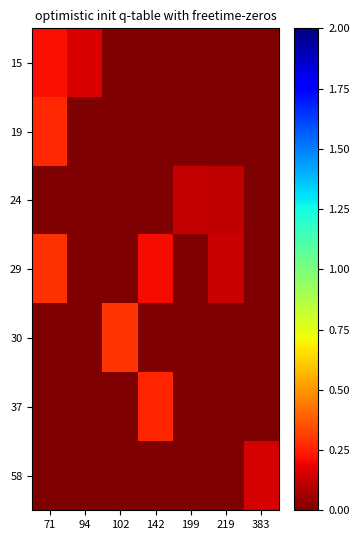

At which category does the chart reach its peak across all series?

102